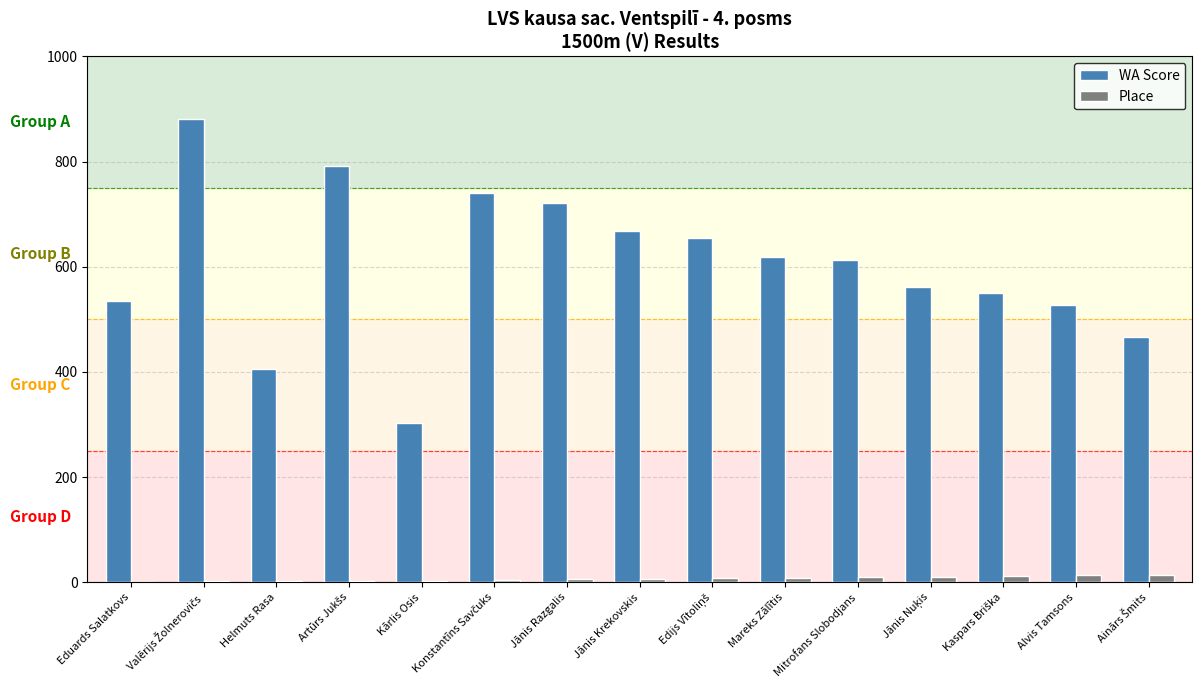

What is the sum of all WA Score values?

9035